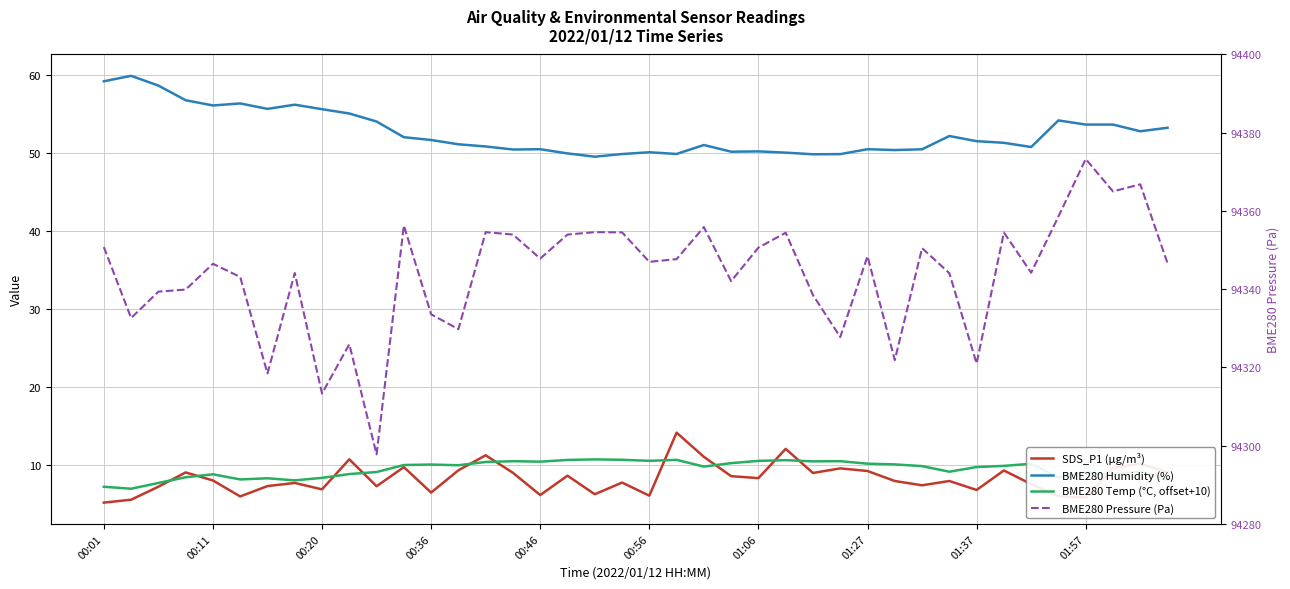

How many categories are shown in the chart?

40